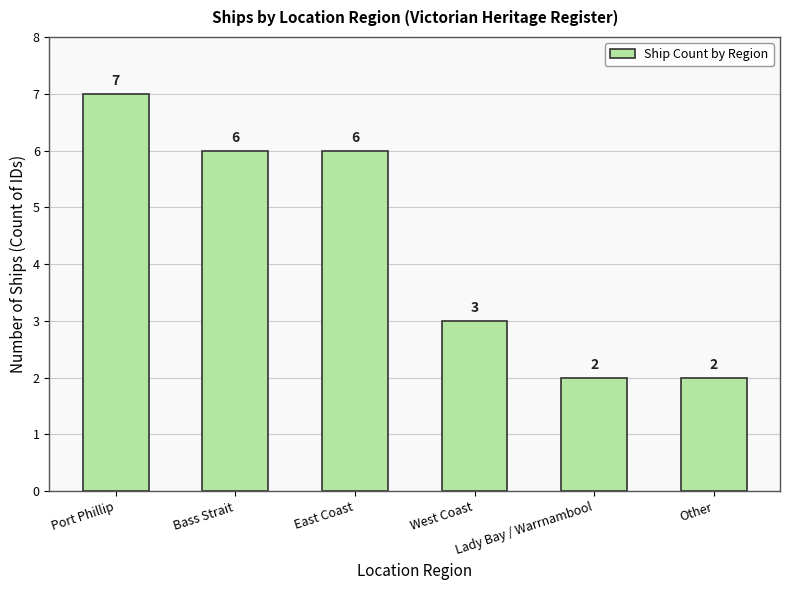

Approximately how many times larger is the value at West Coast compared to Port Phillip?

0.4